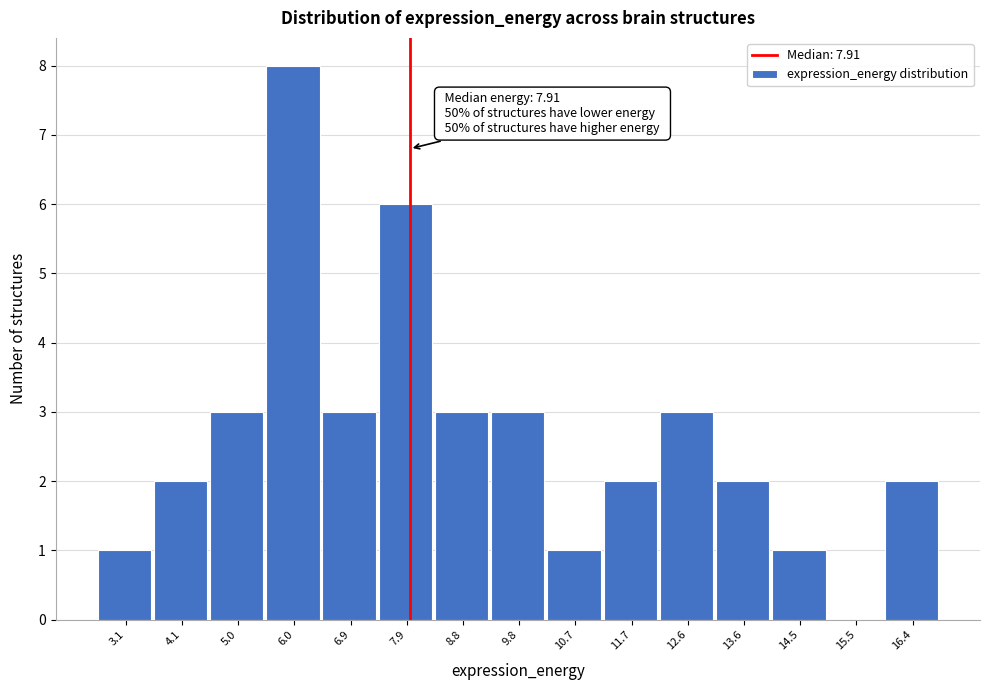

Which range on the x-axis has the tallest bar?

5.5 to 6.4